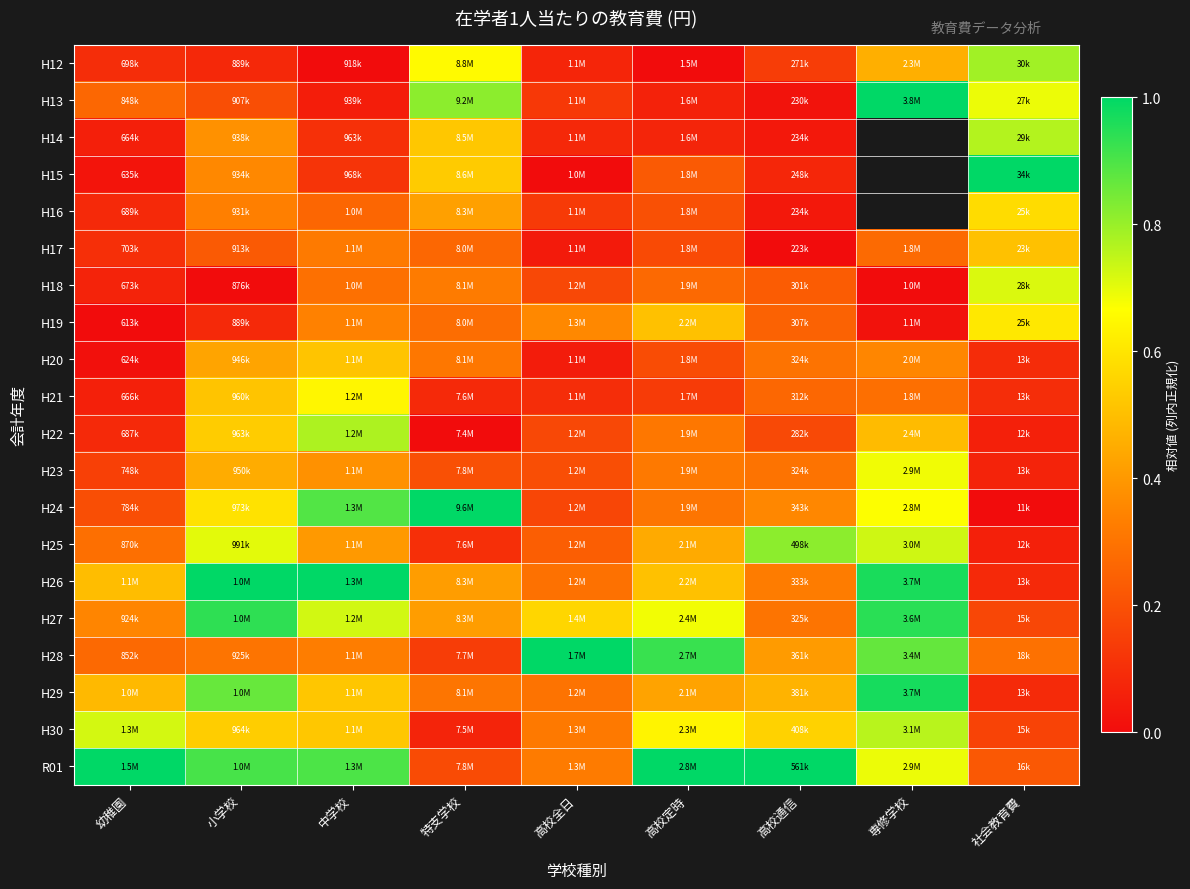

At which label does H25 reach its minimum?

社会教育費